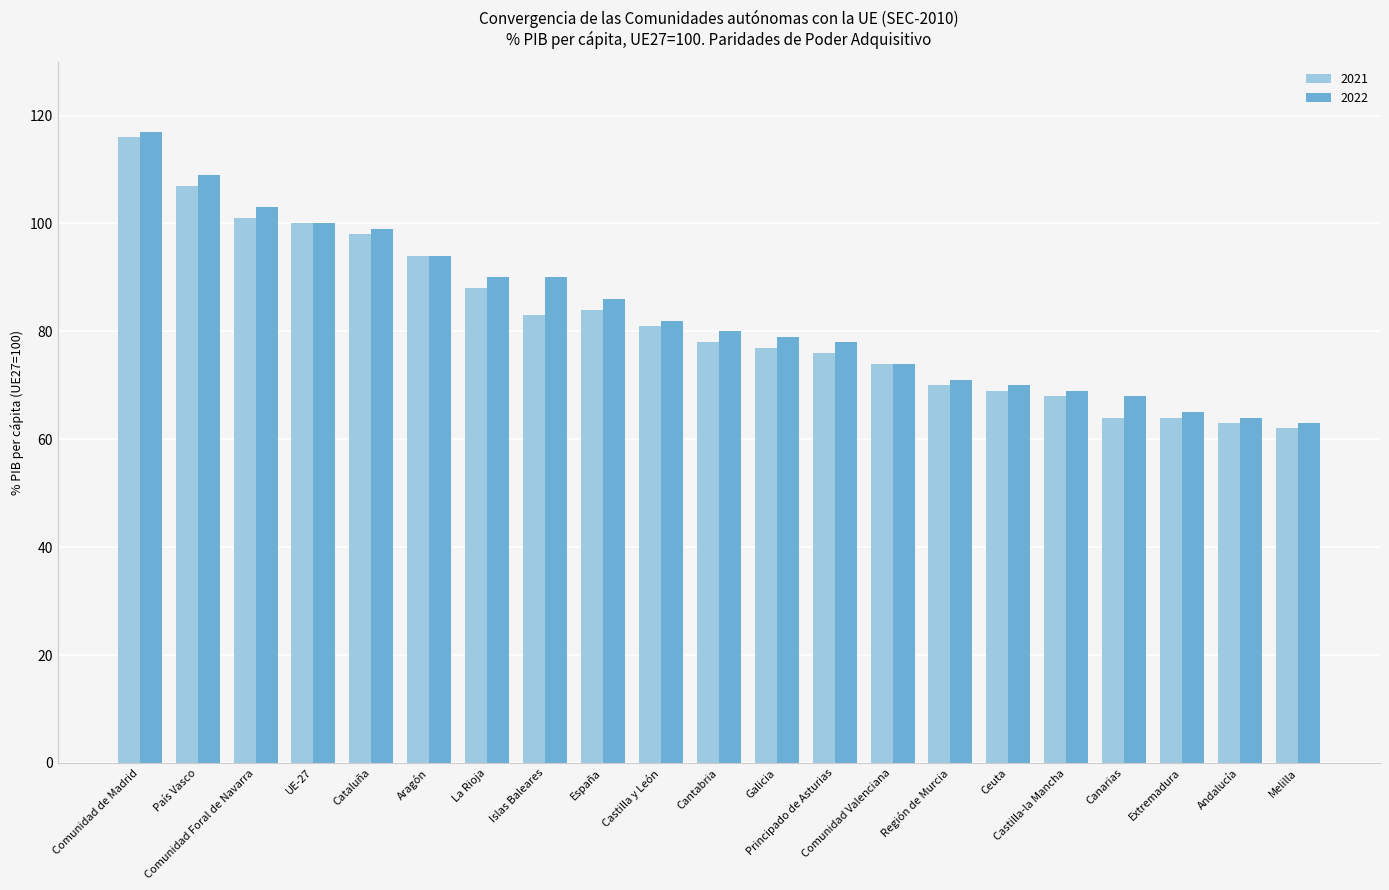

What is the total value across all series at Castilla-la Mancha?

137